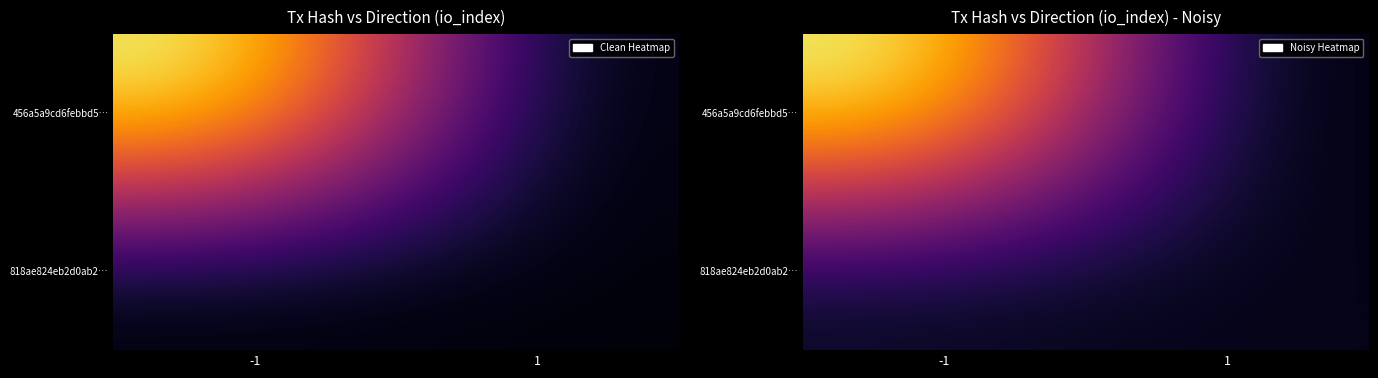

What is the difference between the 818ae824eb2d0ab2… values at -1 and 1?

0.4